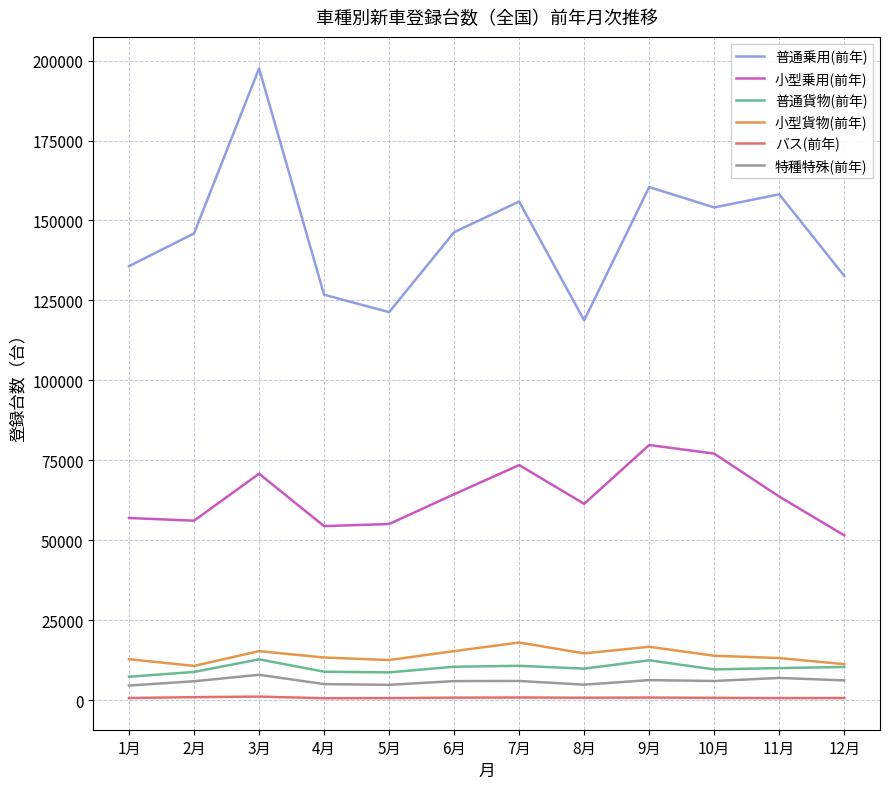

The value of 小型乗用(前年) at 3月 is 70811. True or false?

True